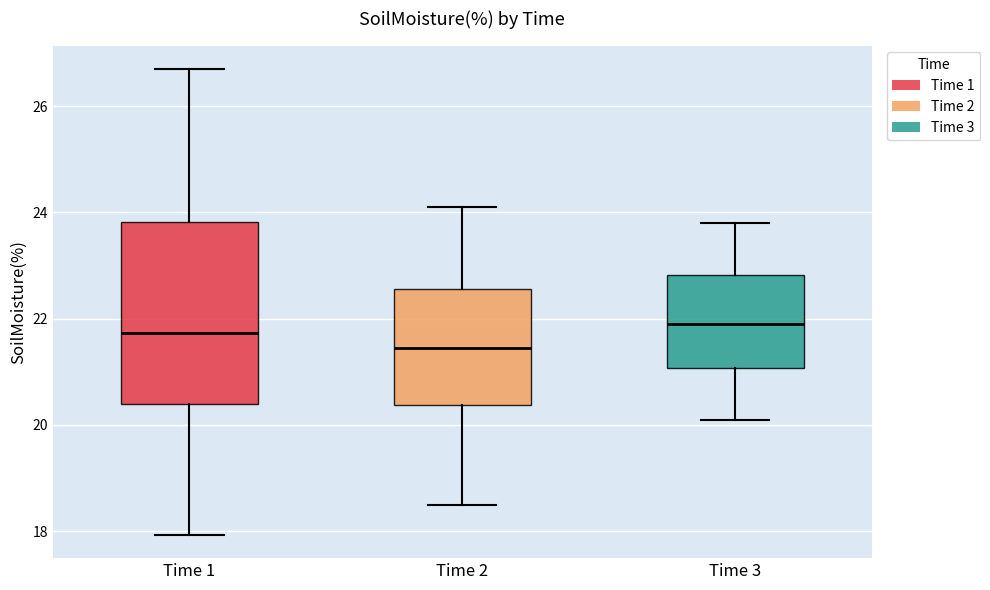

Reading left to right, read every box against the y-axis: the position of its median line, the range the box covers, and the ends of its whiskers. The values are not printed on the chart, so give them approximately, as read against the axis.

Time 1: median 21.8, box 20.4 to 23.8, whiskers 18.0 to 26.8
Time 2: median 21.4, box 20.4 to 22.6, whiskers 18.6 to 24.2
Time 3: median 22.0, box 21.0 to 22.8, whiskers 20.2 to 23.8